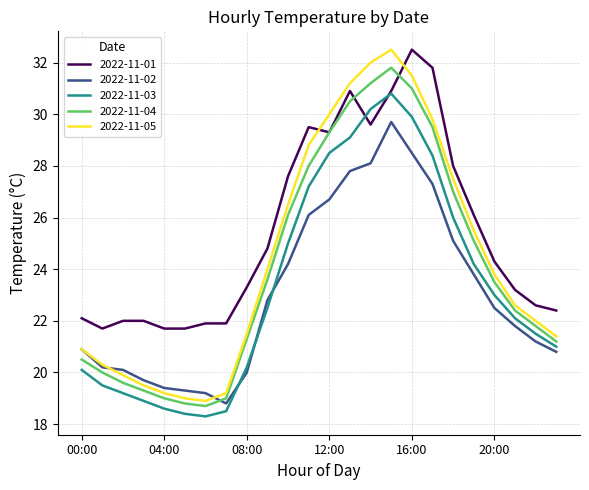

What is the sum of all 2022-11-04 values?

578.2